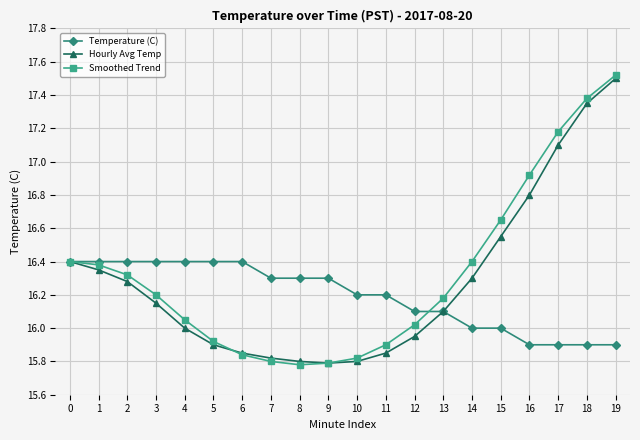

What are all the series names shown in the legend?

Temperature (C), Hourly Avg Temp, Smoothed Trend